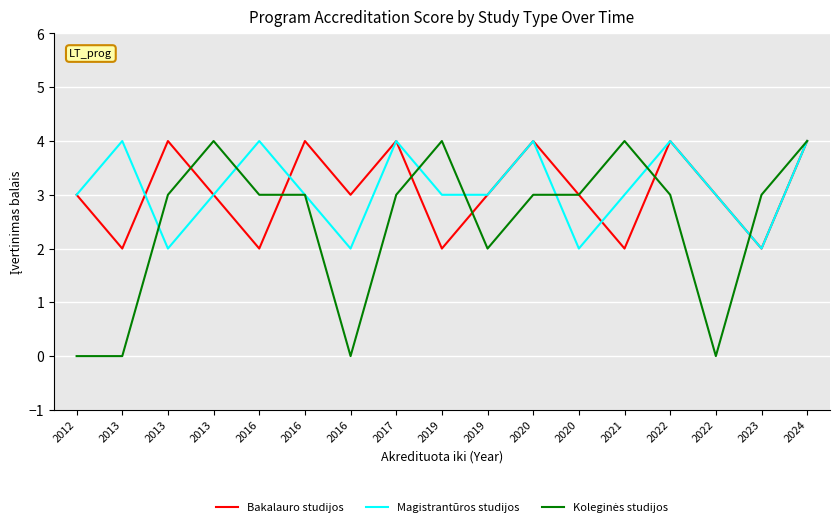

At which label does Koleginės studijos first exceed 3?

2013